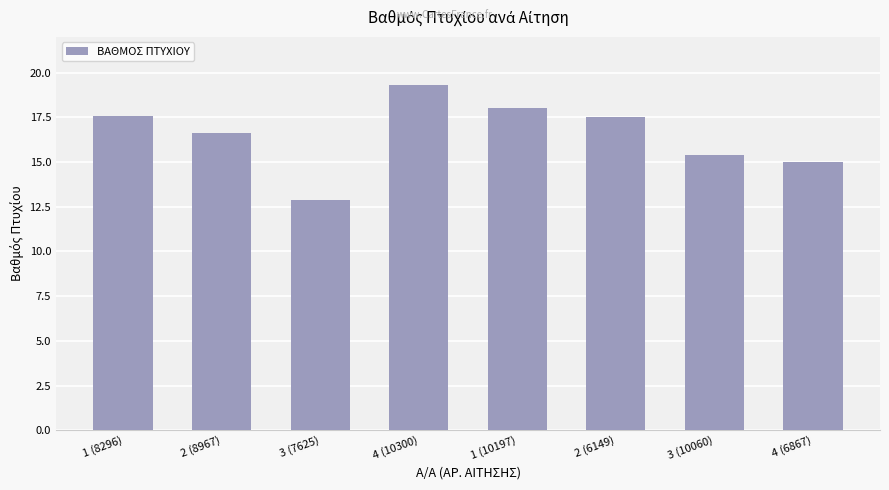

Between 2 (8967) and 1 (8296), which is larger?

1 (8296)